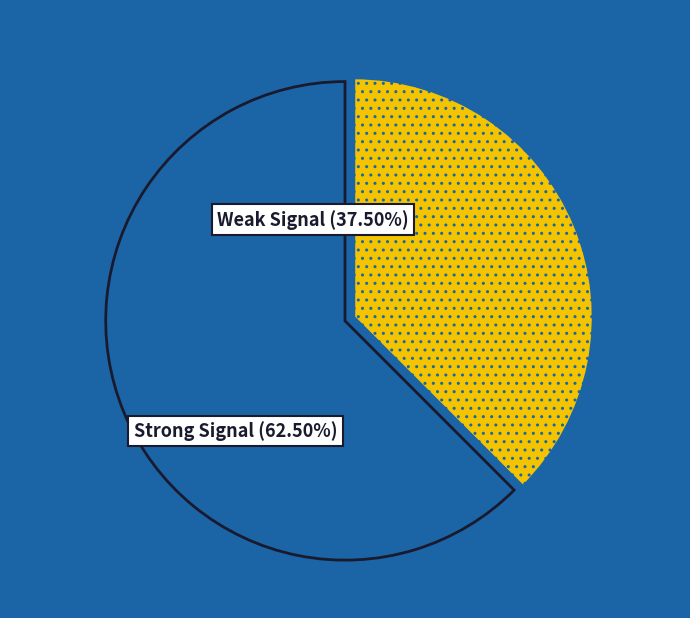

Count the number of slices in the pie.

2